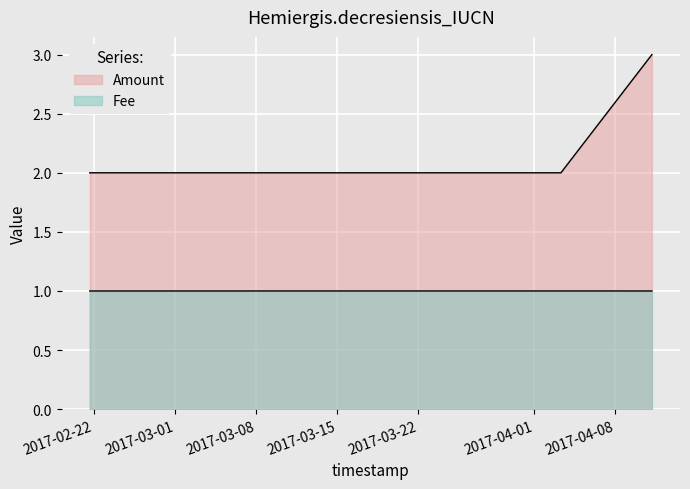

What is the maximum value shown in the chart?

3.0